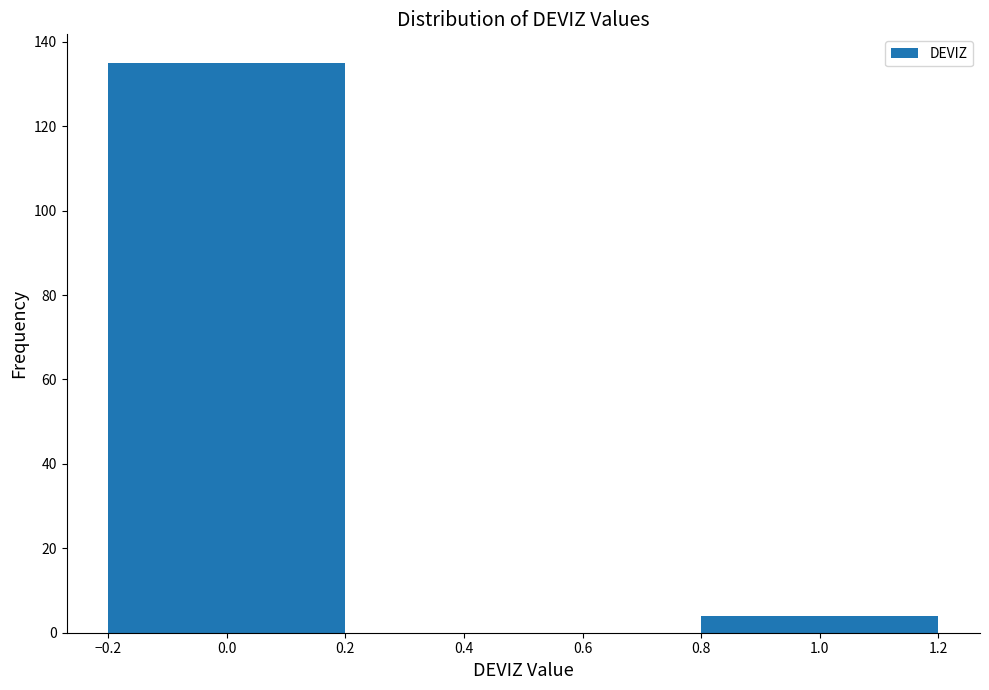

Reading right to left, what are all the values shown in this chart?

1.0=4	0.0=135